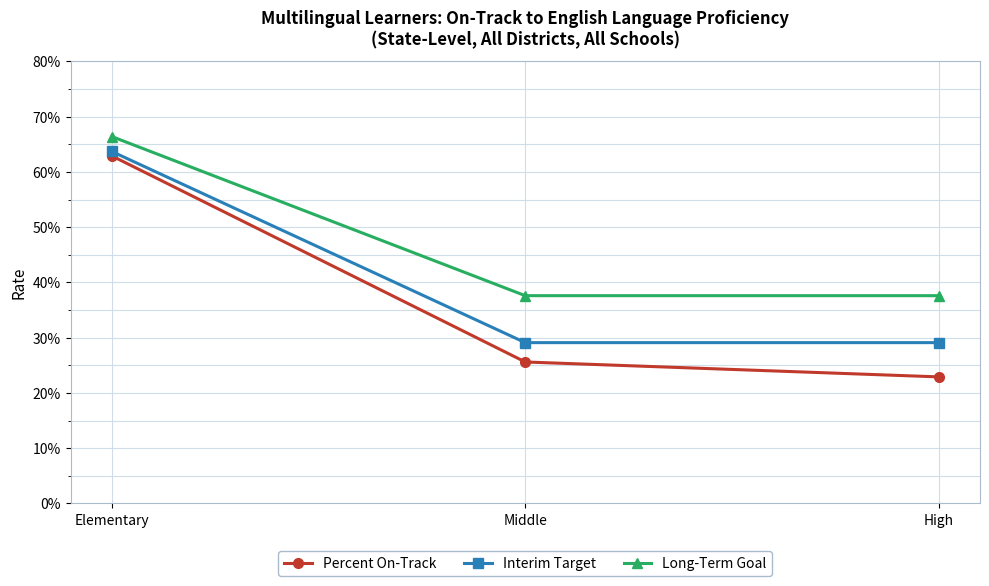

Does the chart have visible grid lines?

Yes